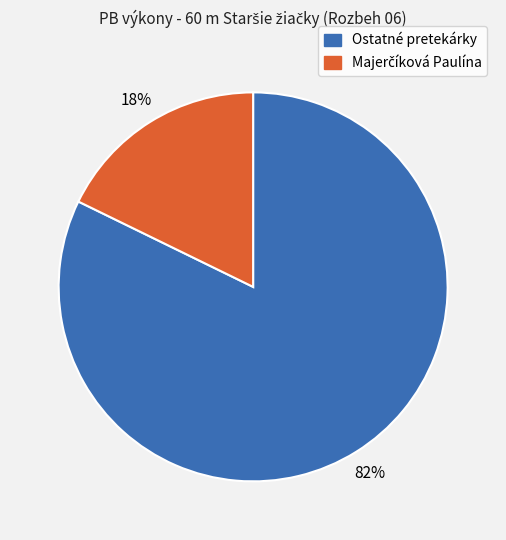

How many segments does this pie chart have?

2